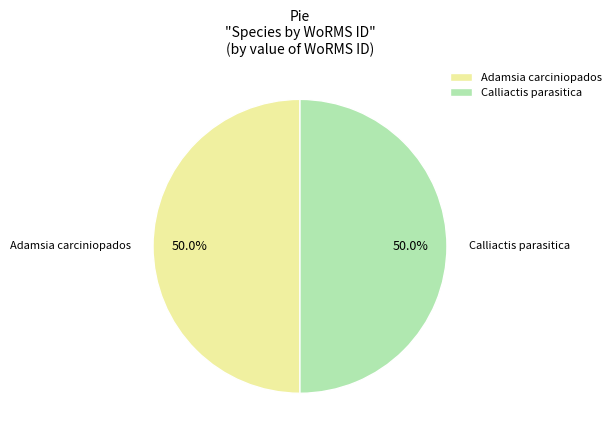

How many slices are in this pie chart?

2